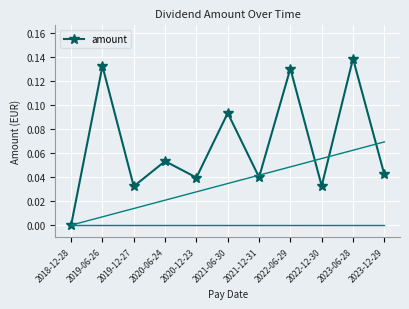

Reading left to right, transcribe all the data shown in this chart.

2018-12-28=0.0	2019-06-26=0.1	2019-12-27=0.0	2020-06-24=0.1	2020-12-23=0.0	2021-06-30=0.1	2021-12-31=0.0	2022-06-29=0.1	2022-12-30=0.0	2023-06-28=0.1	2023-12-29=0.0